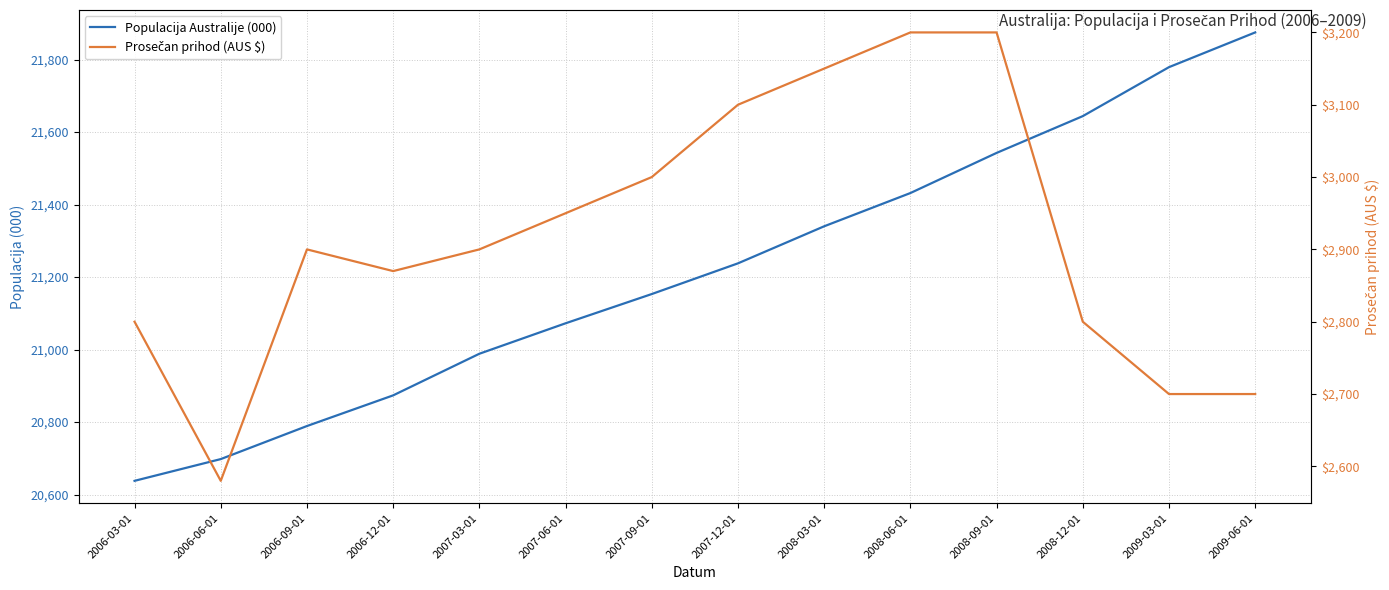

At which category does Prosečan prihod (AUS $) reach its first local valley?

2006-06-01